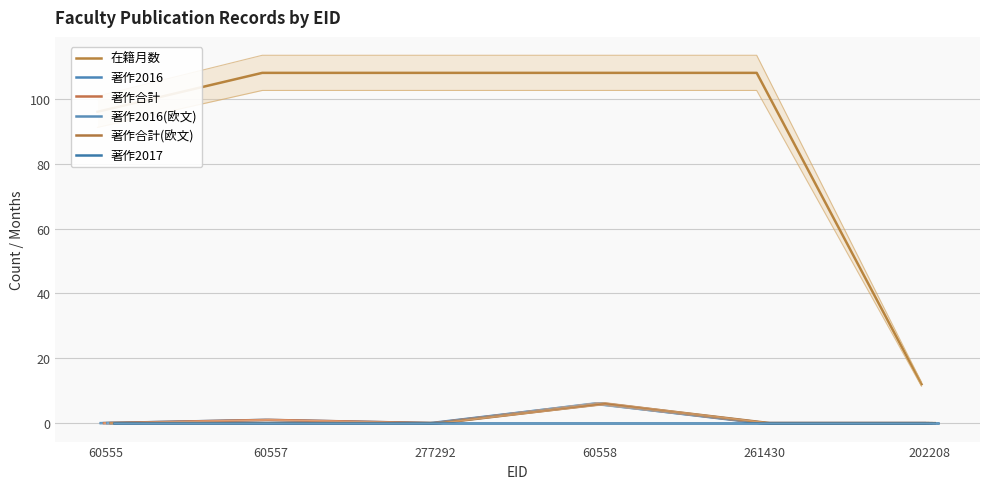

What is the minimum value for 在籍月数?

12